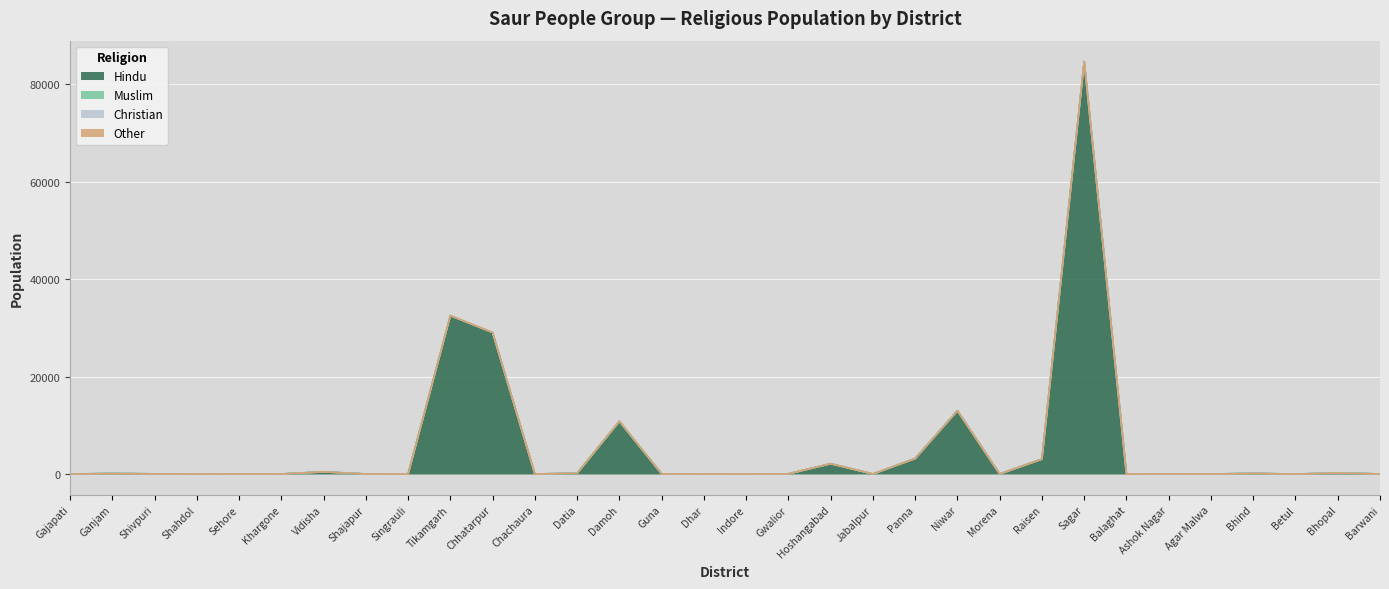

True or false: Hindu has more than 1 points higher than both neighbors.

True